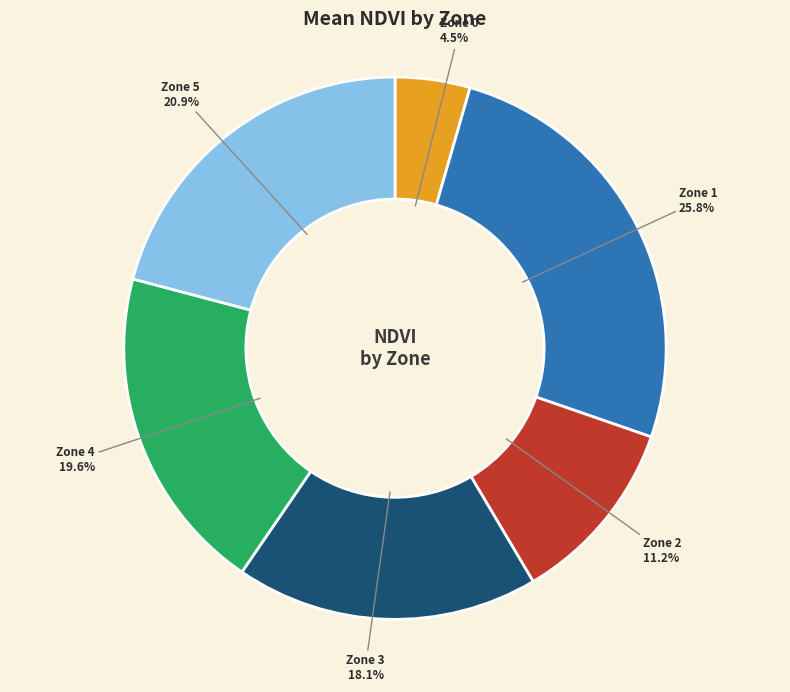

Which category has the smallest portion of the pie?

Zone 0